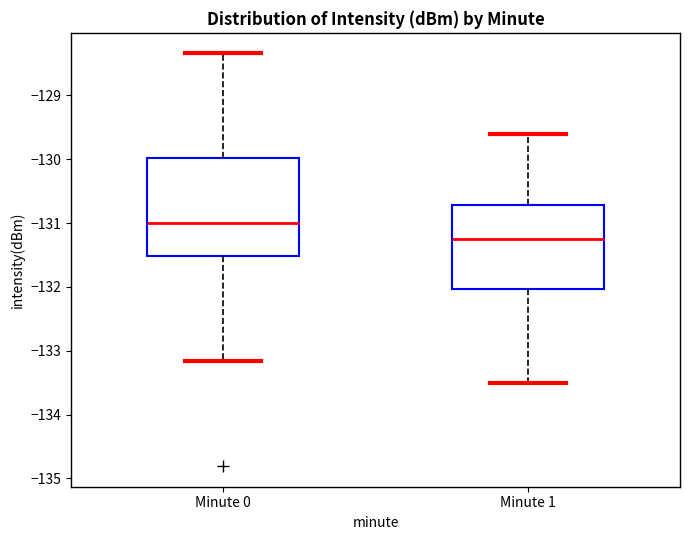

Comparing the boxes themselves (not the whiskers), which one is the tallest?

Minute 0